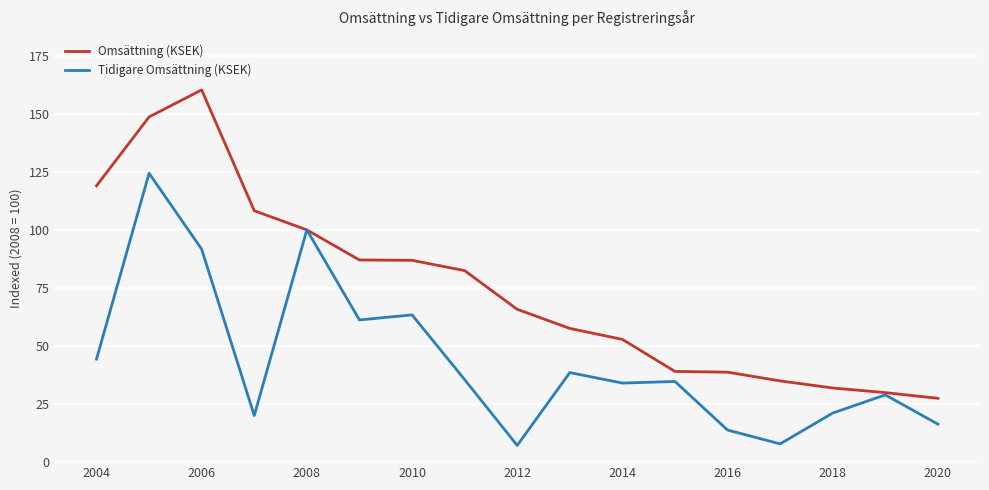

Rank the series by their maximum value, from lowest to highest.

Tidigare Omsättning (KSEK), Omsättning (KSEK)